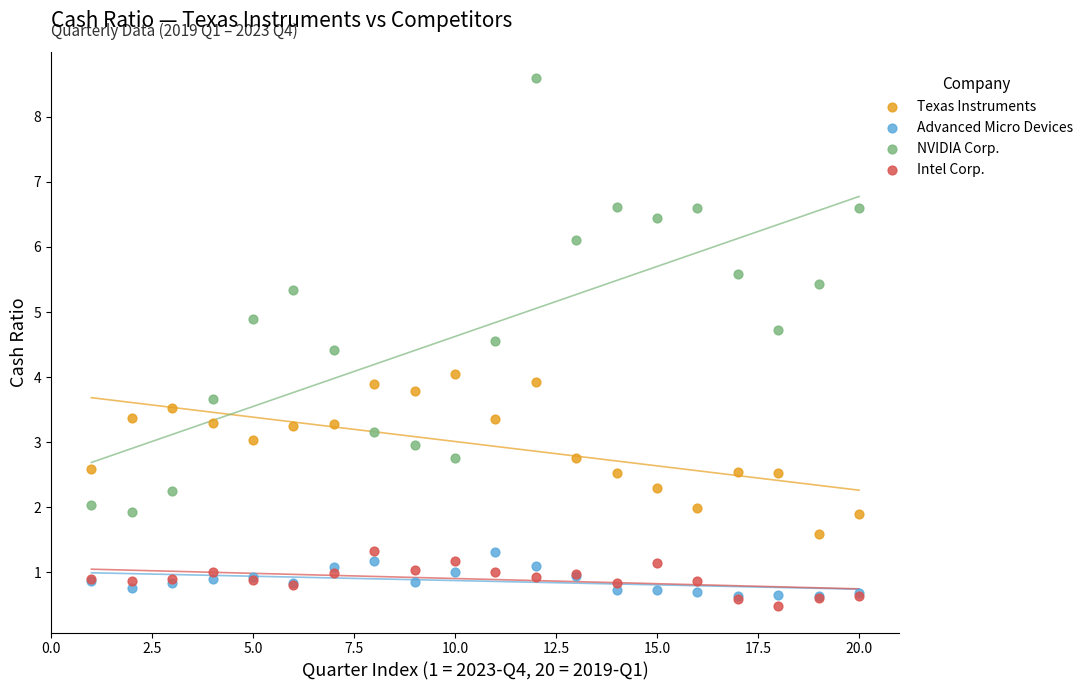

In the NVIDIA Corp. series, what Y value is closest to 5?

4.9